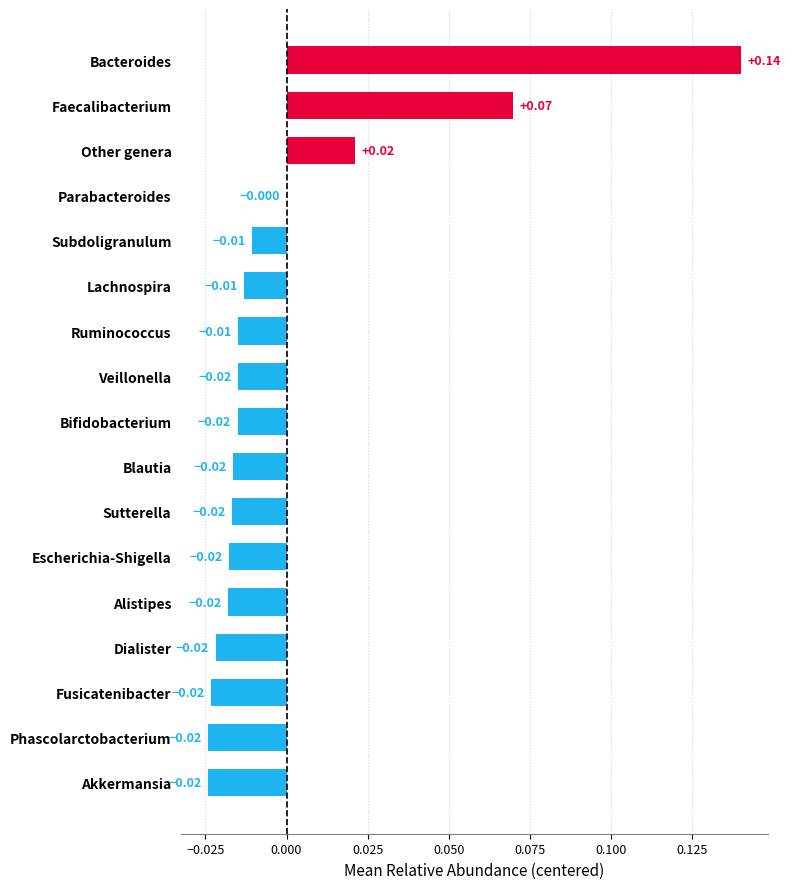

Between Dialister and Bacteroides, which is larger?

Bacteroides